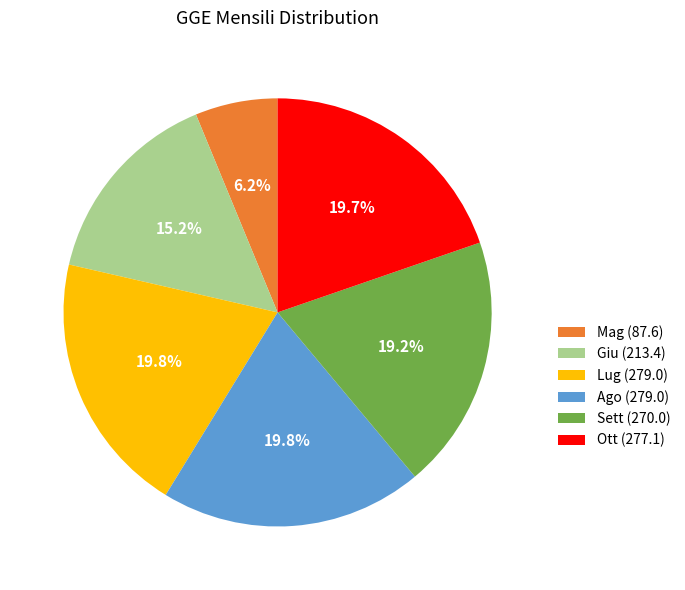

To the nearest percent, what is the average slice percentage?

17%